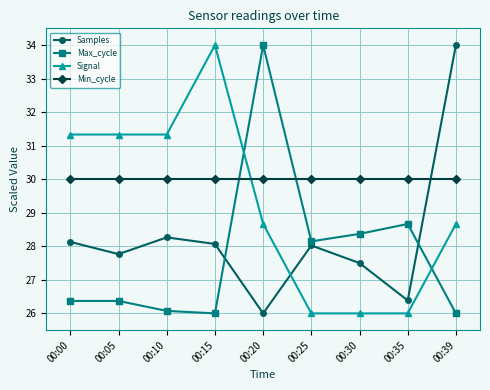

How many distinct data groups are displayed?

4